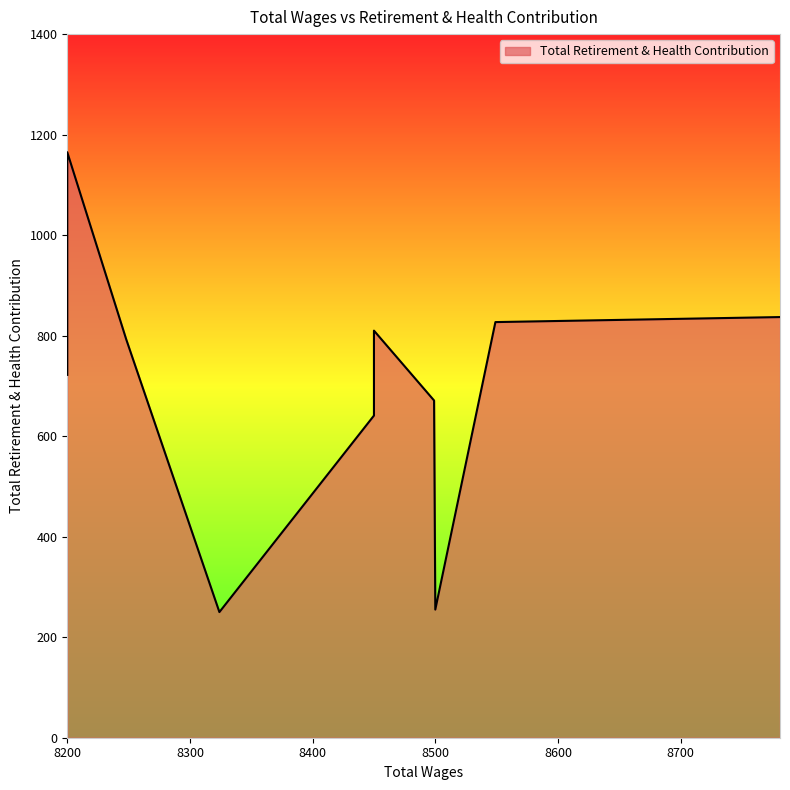

What is the maximum value shown in the chart?

1165